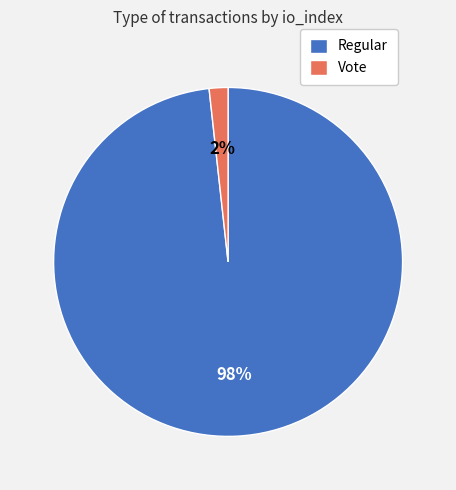

To the nearest percent, what percentage of the pie is Regular?

98%